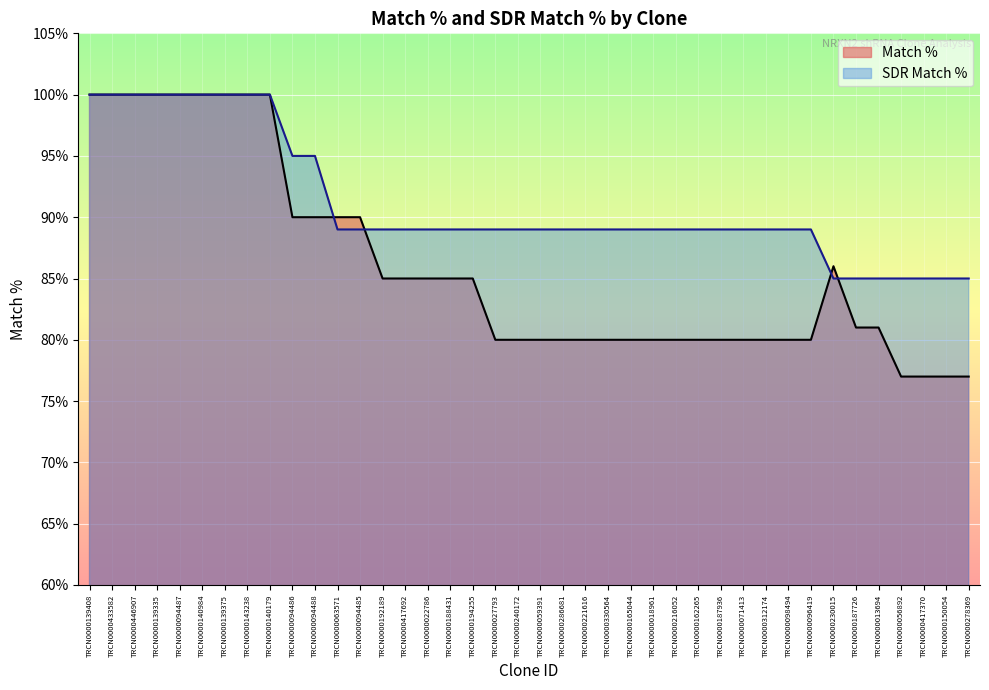

At which label does Match % reach its peak?

TRCN0000139408